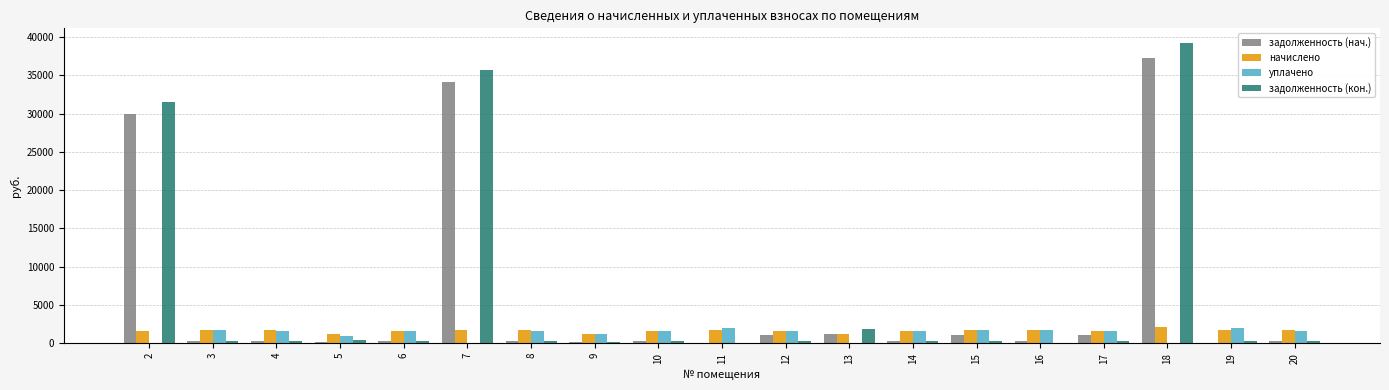

The value of уплачено at 16 is 1746.2. True or false?

True